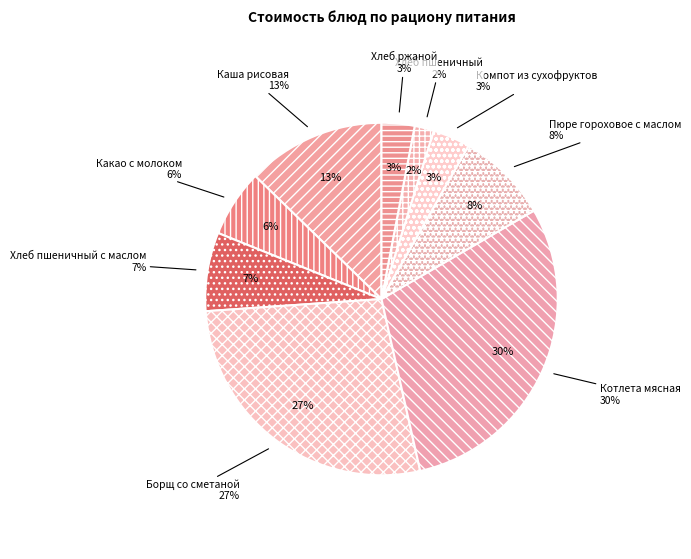

The Компот из сухофруктов slice represents 3% of the pie. True or false?

True